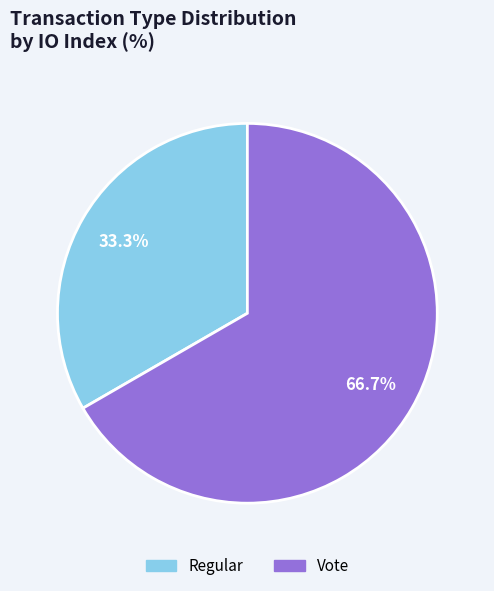

What is the majority slice?

Vote